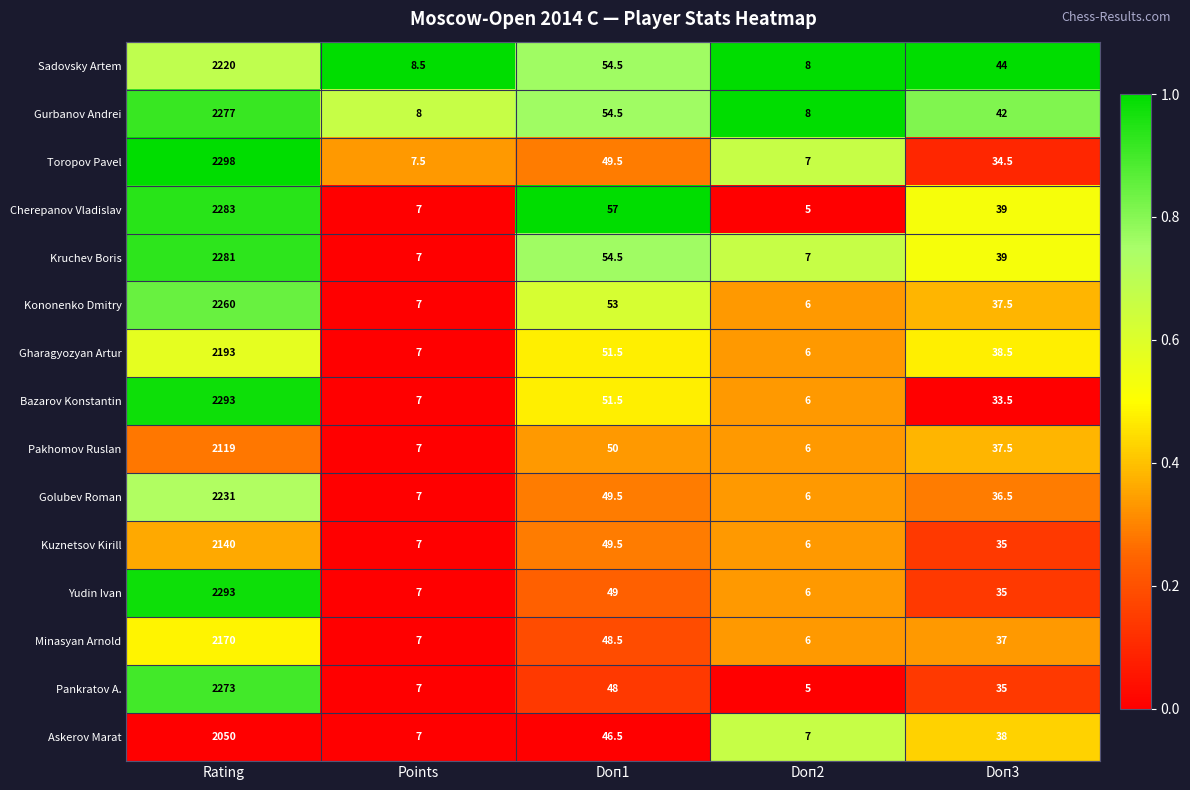

Which series has the largest total across all categories?

Toropov Pavel